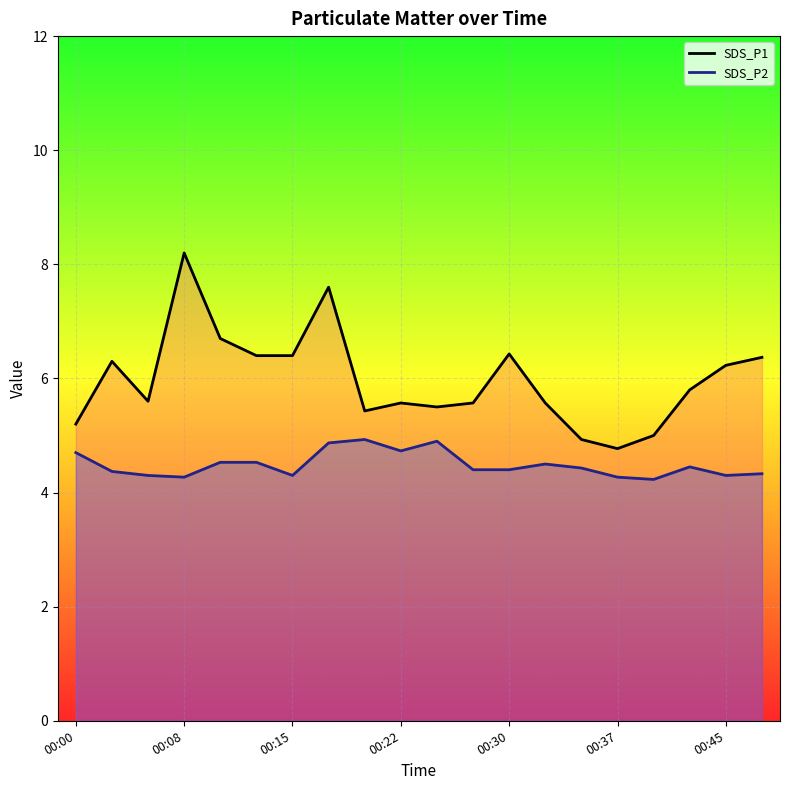

The value of SDS_P2 at 00:39 is 4.2. True or false?

True